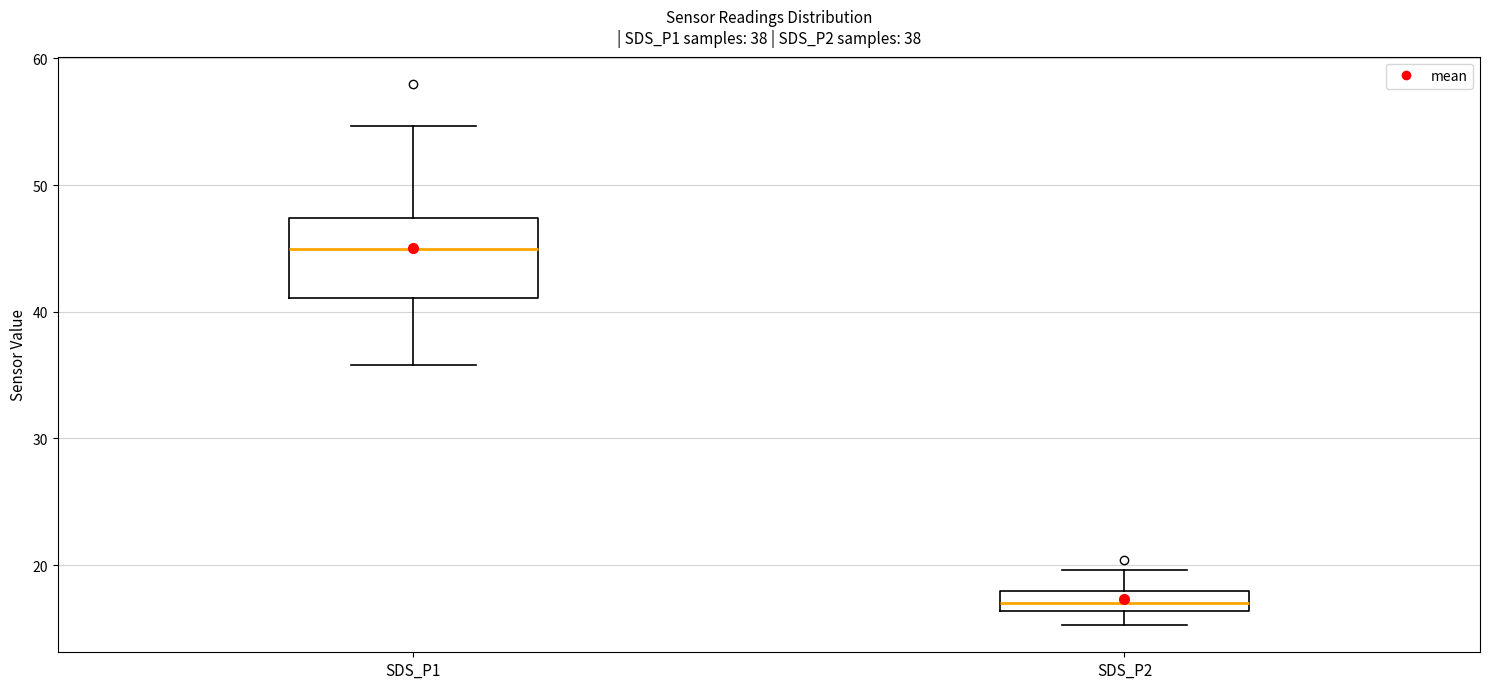

Comparing the boxes themselves (not the whiskers), which one is the tallest?

SDS_P1